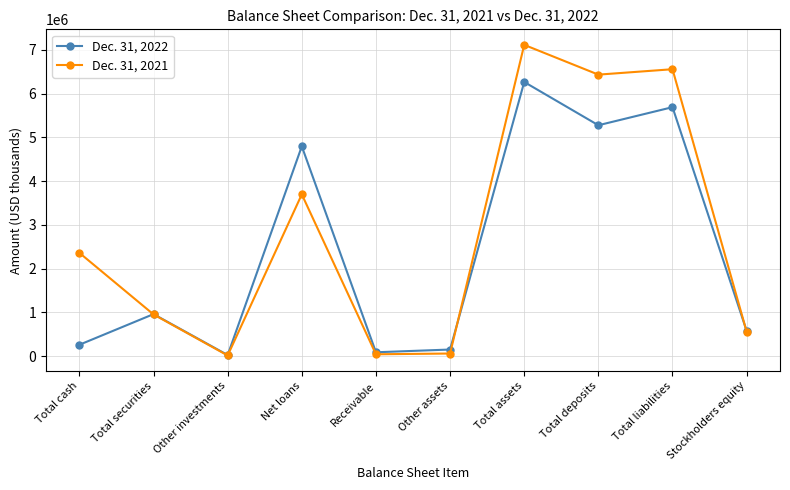

At how many categories does at least one series exceed 1017322?

5